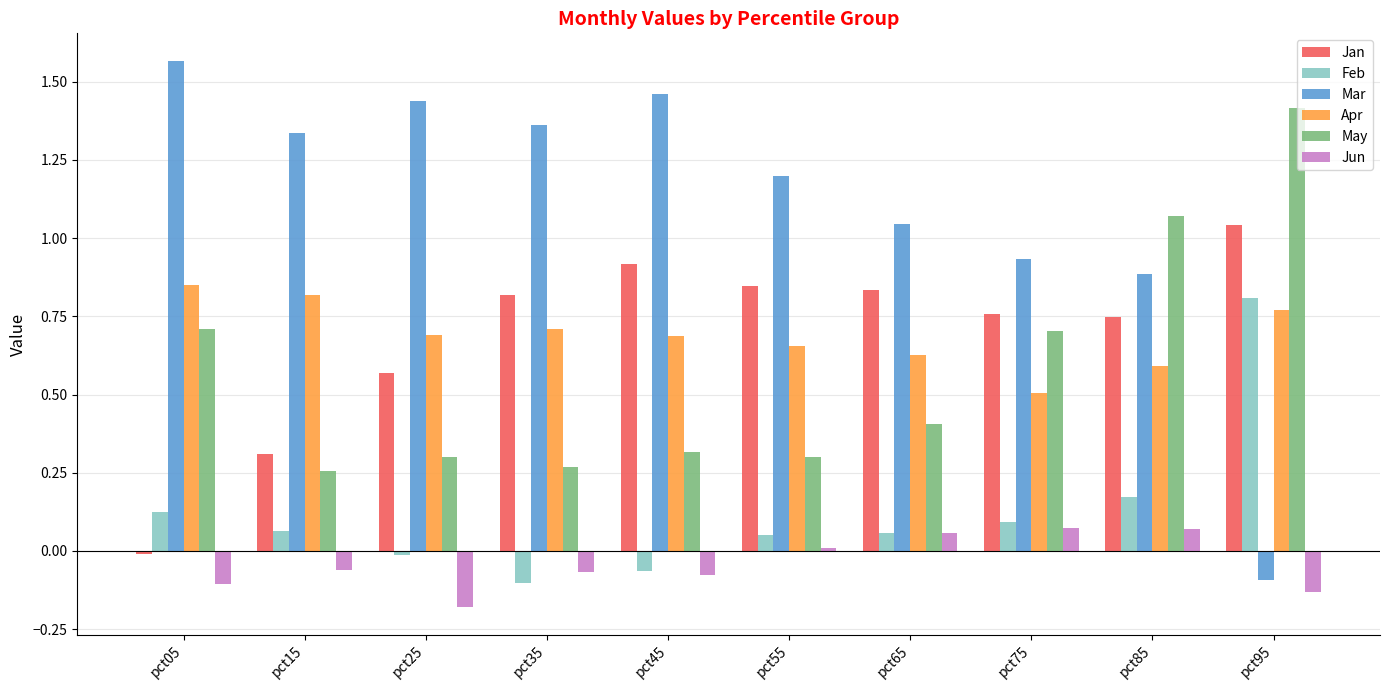

At pct05, list the series in order from smallest to largest.

Jun, Jan, Feb, May, Apr, Mar